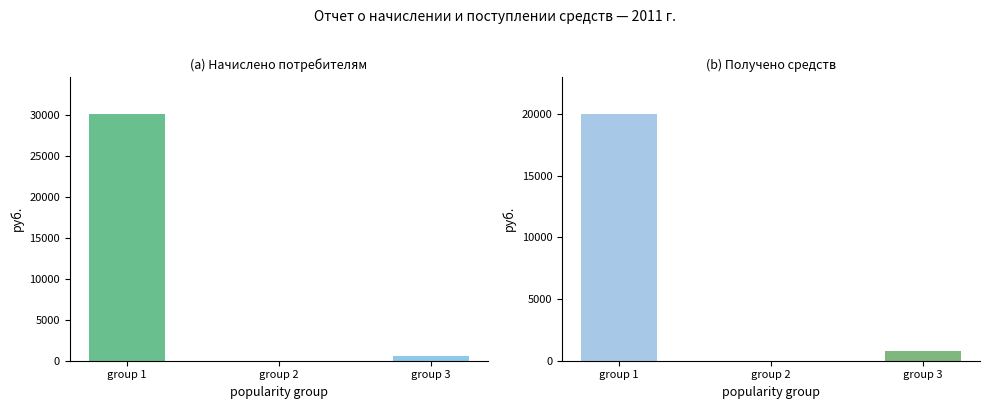

What is the sum of the Начислено values at group 3 and group 1?

30675.9